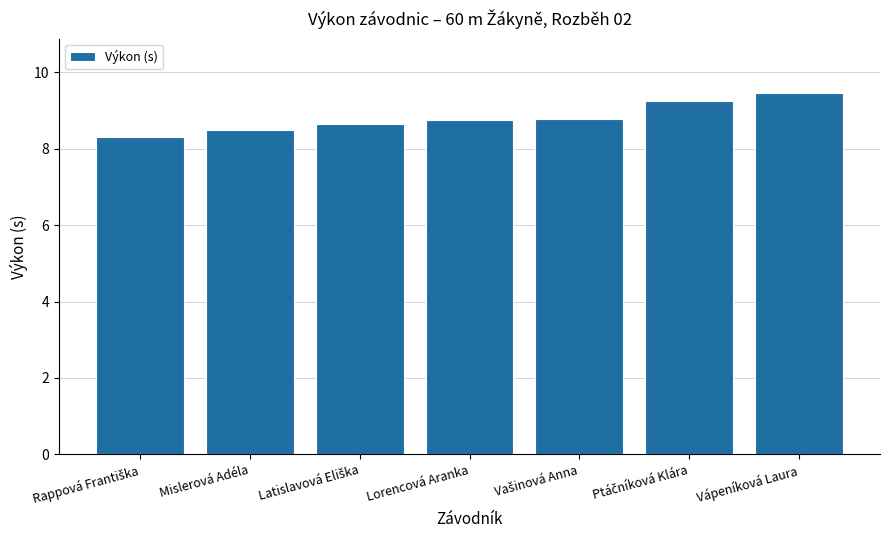

Between Lorencová Aranka and Mislerová Adéla, which is larger?

Lorencová Aranka